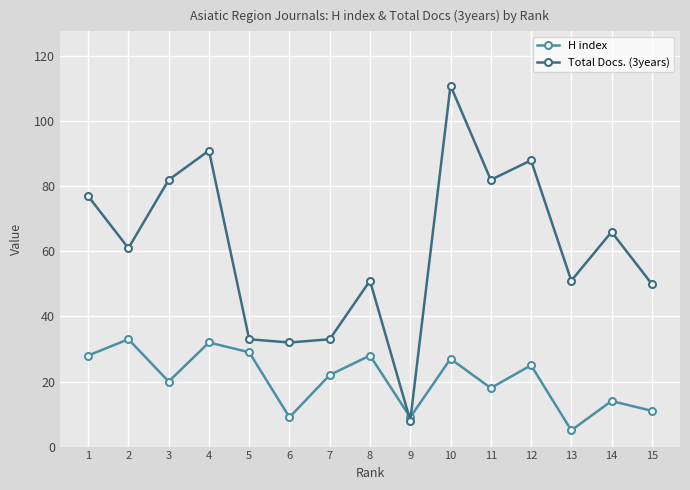

Reading left to right, transcribe all the data shown in this chart.

H index: 28	33	20	32	29	9	22	28	9	27	18	25	5	14	11
Total Docs. (3years): 77	61	82	91	33	32	33	51	8	111	82	88	51	66	50